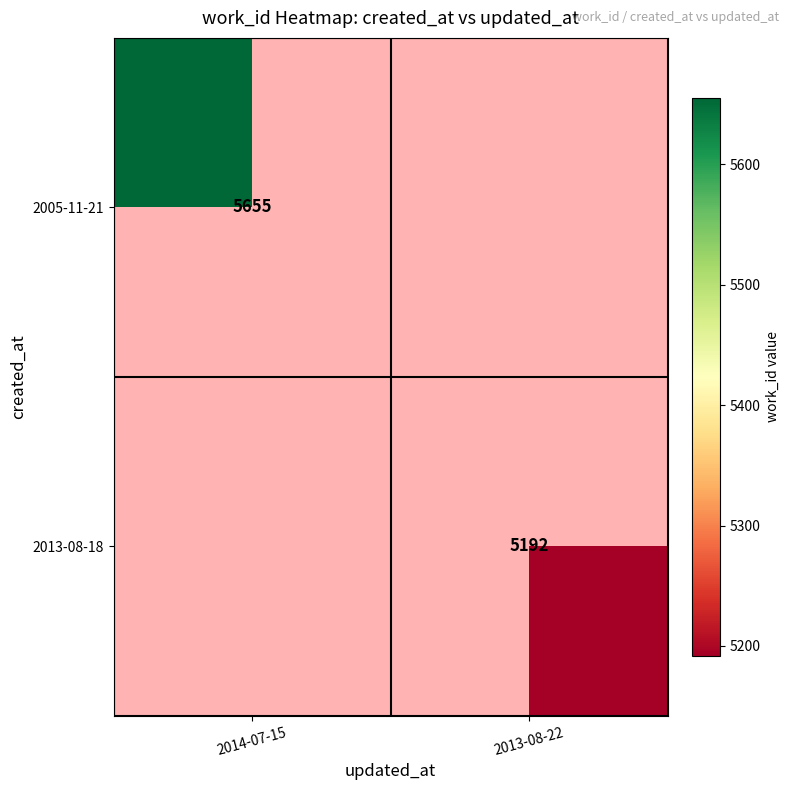

The value of 2013-08-18 at 2013-08-22 is 5192. True or false?

True